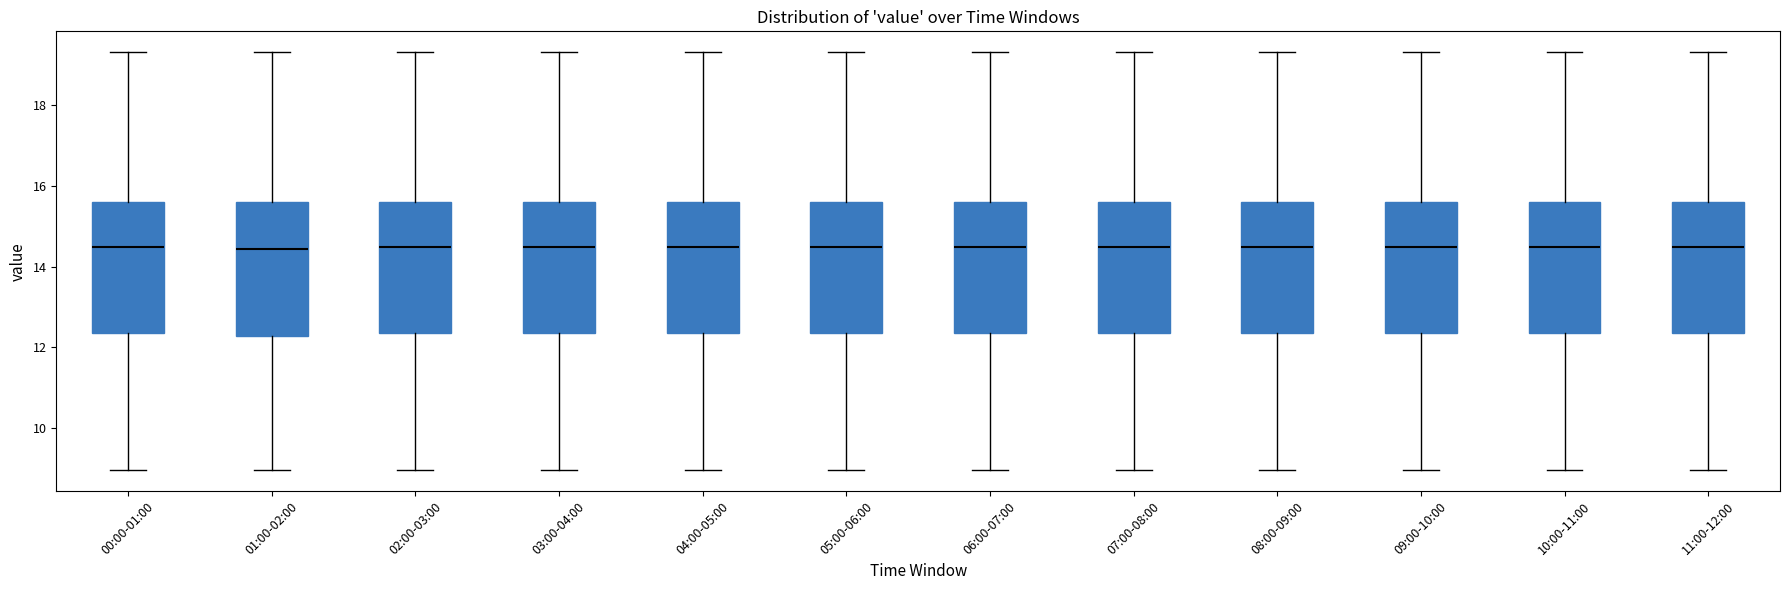

Reading left to right, transcribe this box plot: for each box, give where its median line is, the range the box spans, and where its two whiskers end, as read against the y-axis. The values are not printed on the chart, so give them approximately, as read against the axis.

00:00-01:00: median 14.4, box 12.4 to 15.6, whiskers 9.0 to 19.4
01:00-02:00: median 14.4, box 12.2 to 15.6, whiskers 9.0 to 19.4
02:00-03:00: median 14.4, box 12.4 to 15.6, whiskers 9.0 to 19.4
03:00-04:00: median 14.4, box 12.4 to 15.6, whiskers 9.0 to 19.4
04:00-05:00: median 14.4, box 12.4 to 15.6, whiskers 9.0 to 19.4
05:00-06:00: median 14.4, box 12.4 to 15.6, whiskers 9.0 to 19.4
06:00-07:00: median 14.4, box 12.4 to 15.6, whiskers 9.0 to 19.4
07:00-08:00: median 14.4, box 12.4 to 15.6, whiskers 9.0 to 19.4
08:00-09:00: median 14.4, box 12.4 to 15.6, whiskers 9.0 to 19.4
09:00-10:00: median 14.4, box 12.4 to 15.6, whiskers 9.0 to 19.4
10:00-11:00: median 14.4, box 12.4 to 15.6, whiskers 9.0 to 19.4
11:00-12:00: median 14.4, box 12.4 to 15.6, whiskers 9.0 to 19.4